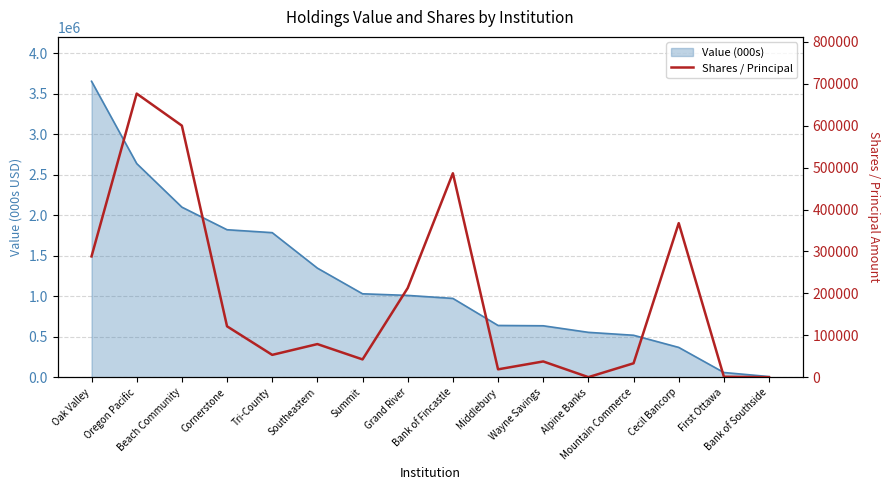

At which label does the data first exceed 79016?

Oak Valley